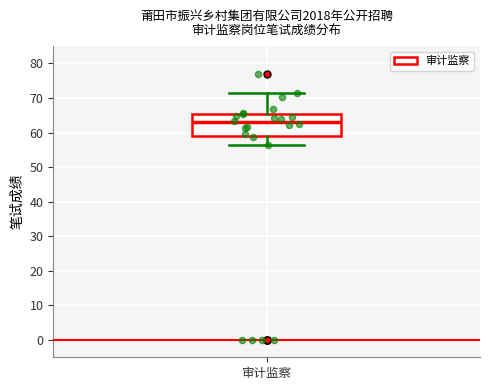

Where is the lower edge of the box for 审计监察 on the y-axis? The values are not printed on the chart, so give them approximately, as read against the axis.

59